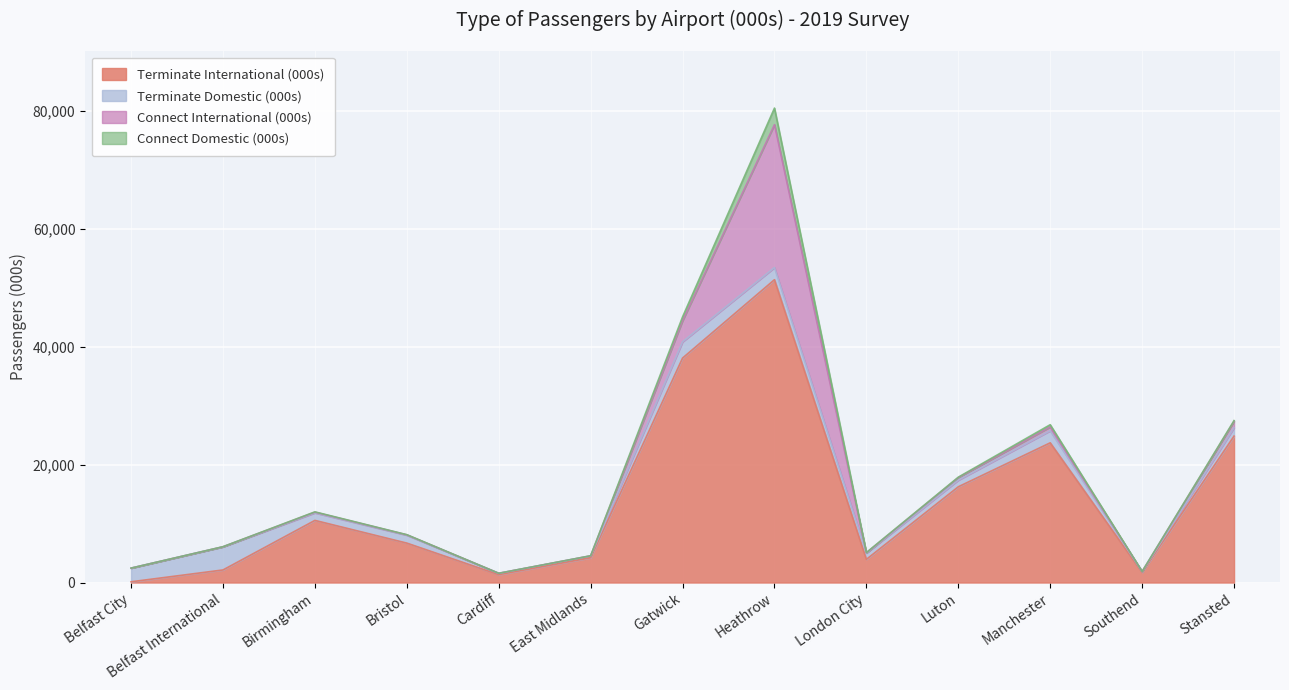

Where is the first local maximum for Terminate International (000s)?

Birmingham